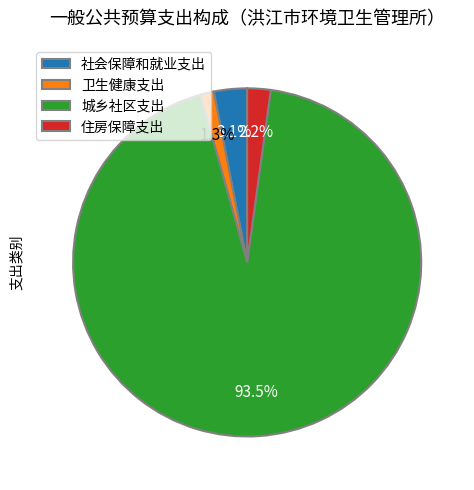

What portion of the pie excludes 卫生健康支出?

98.7%